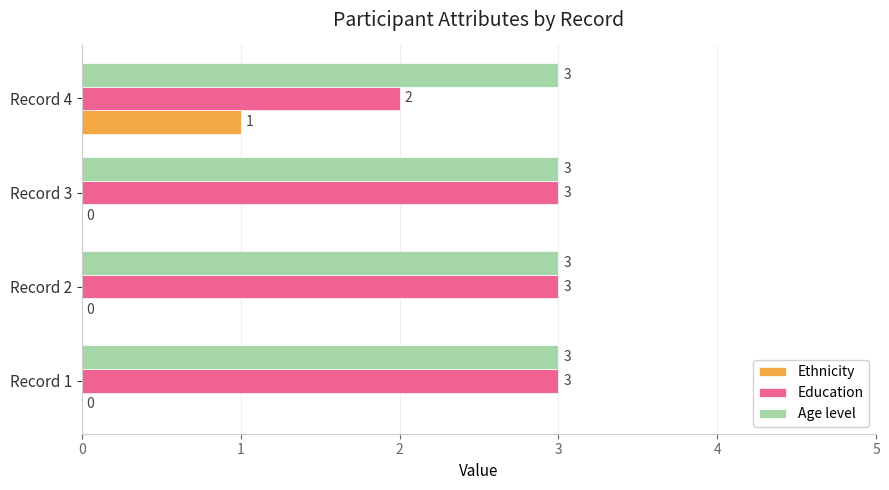

How many series are shown in this chart?

3